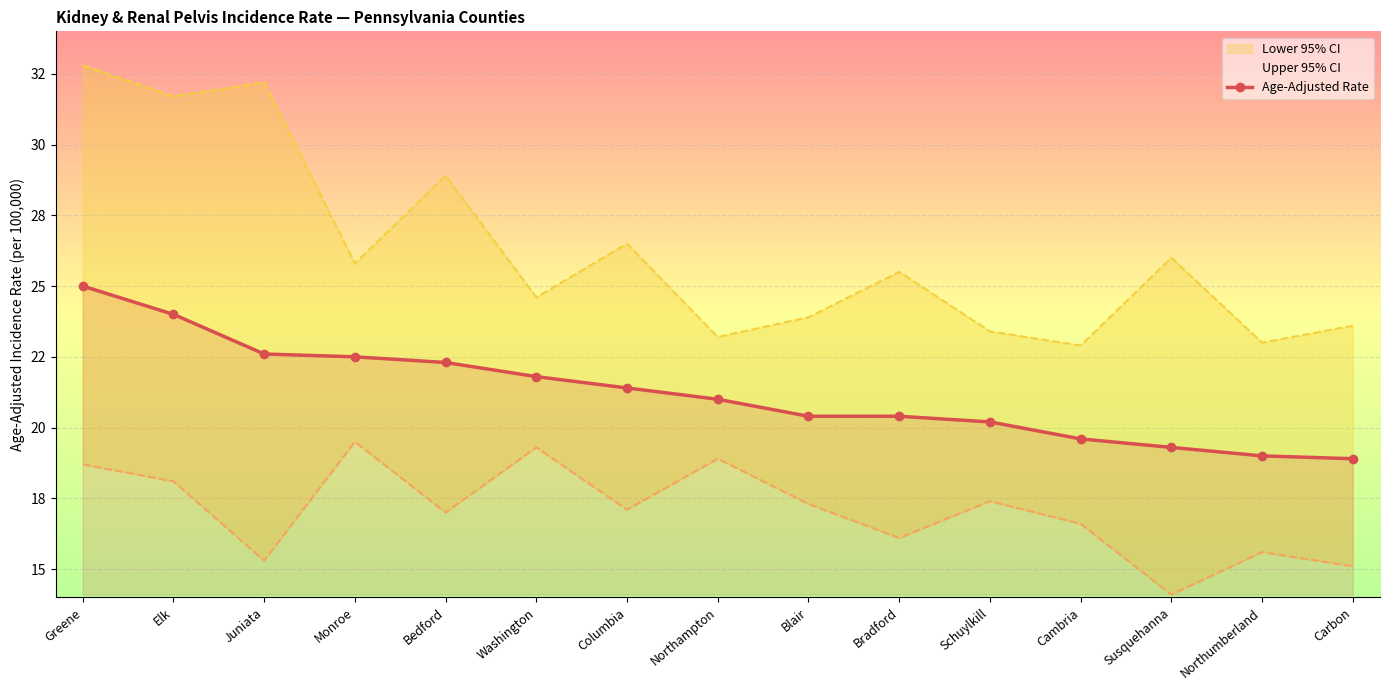

Count the number of categories in the chart.

15